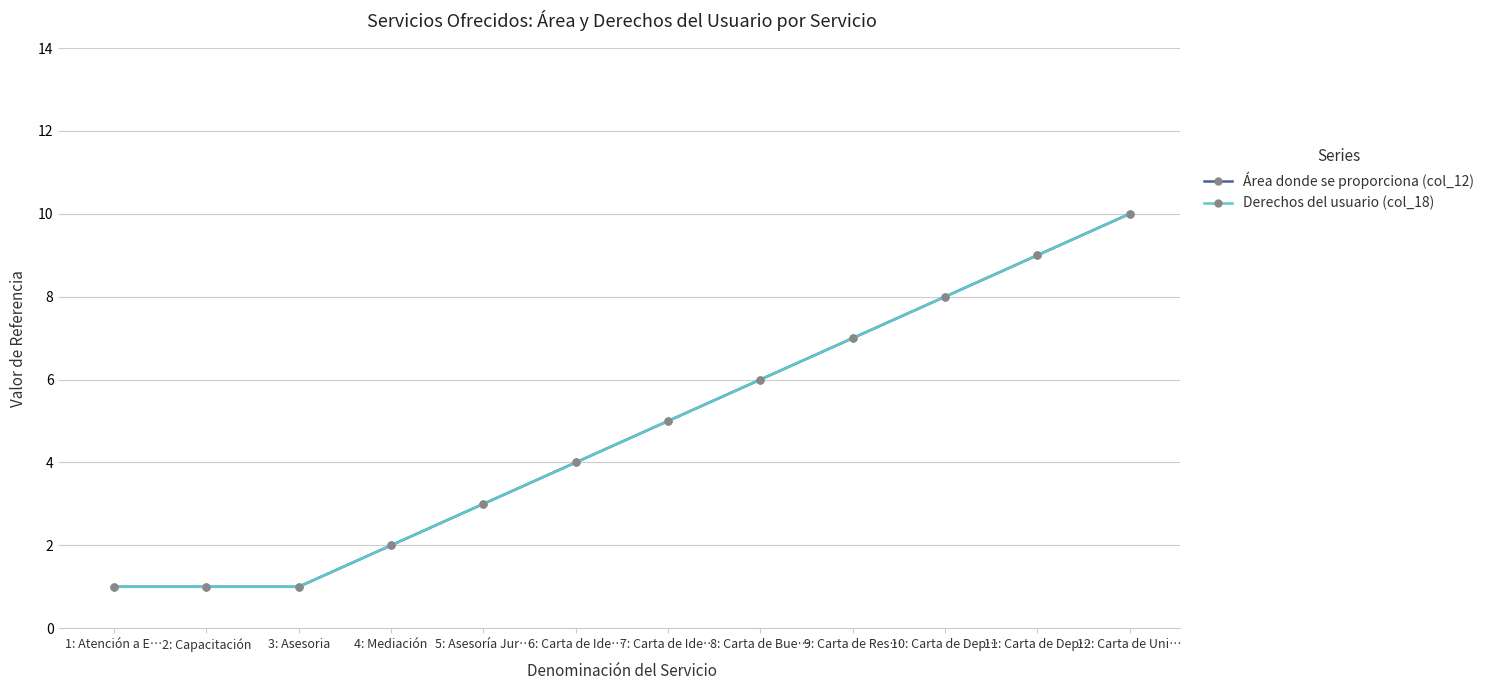

Read the Derechos del usuario (col_18) value at 3: Asesoria.

1